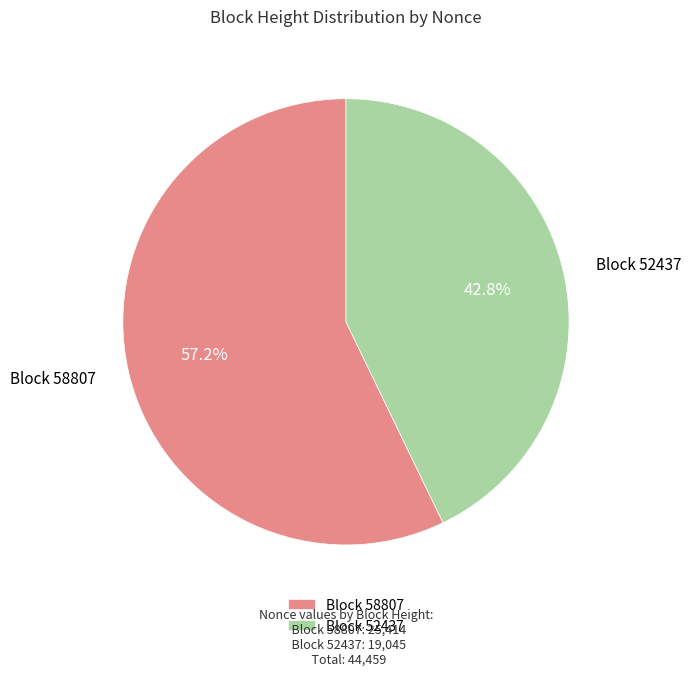

Which category has the smallest portion of the pie?

Block 52437